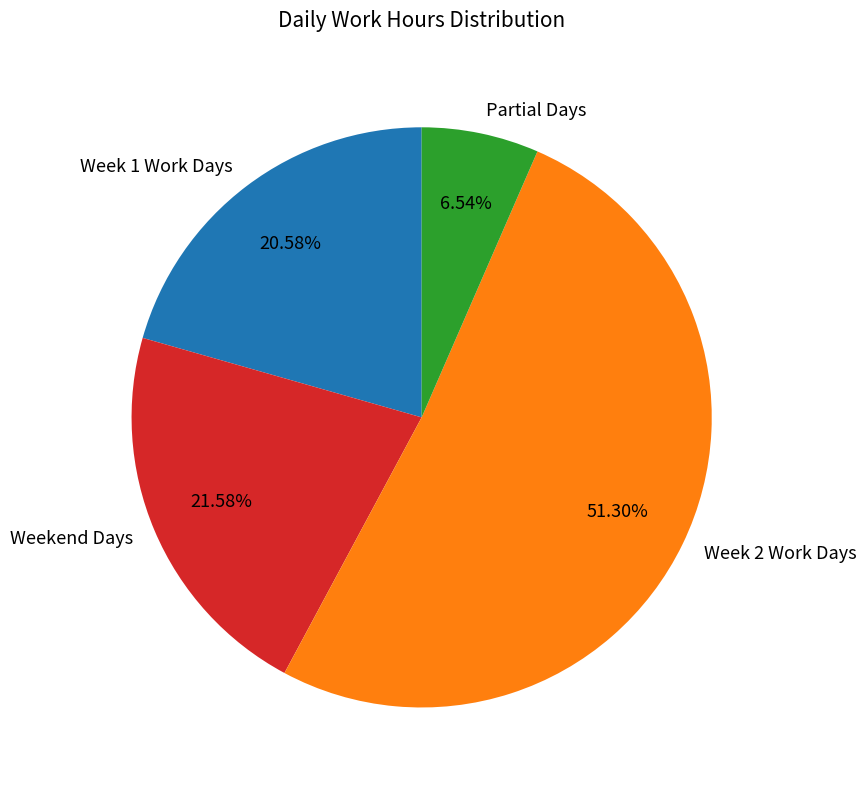

Combined, do Week 1 Work Days and Partial Days account for over 50%?

No